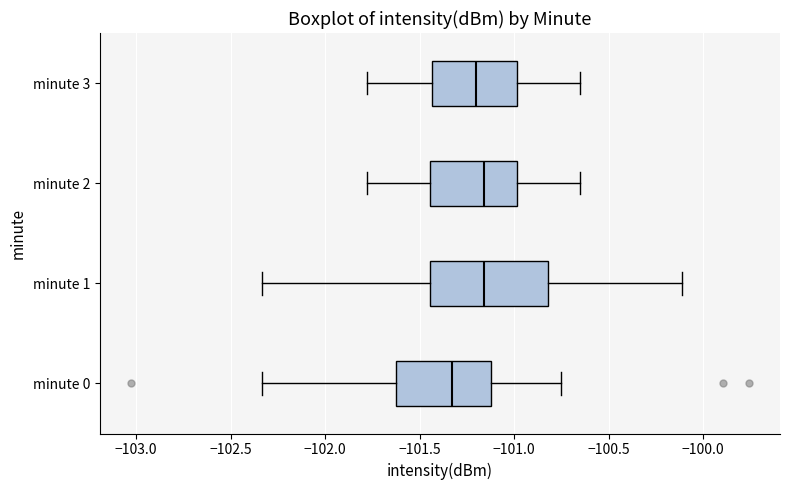

Where does the left whisker of the box for minute 0 end on the x-axis? The values are not printed on the chart, so give them approximately, as read against the axis.

-102.35